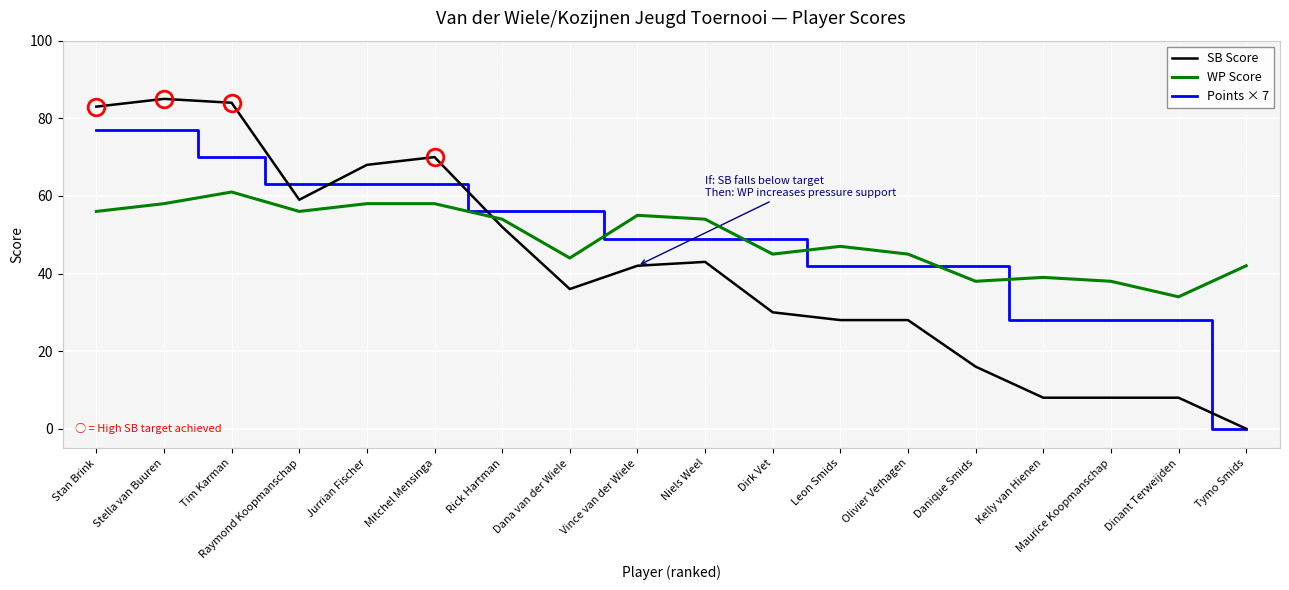

What position from the right is Danique Smids?

5